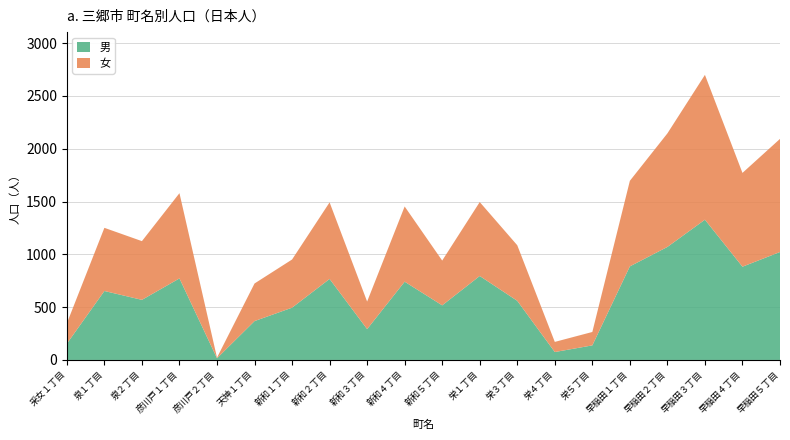

Reading left to right, what are all the values shown in this chart?

男: 采女１丁目=154	泉１丁目=653	泉２丁目=569	彦川戸１丁目=772	彦川戸２丁目=16	天神１丁目=368	新和１丁目=495	新和２丁目=767	新和３丁目=292	新和４丁目=741	新和５丁目=517	栄１丁目=795	栄３丁目=560	栄４丁目=75	栄５丁目=138	早稲田１丁目=886	早稲田２丁目=1070	早稲田３丁目=1328	早稲田４丁目=883	早稲田５丁目=1022
女: 采女１丁目=193	泉１丁目=598	泉２丁目=556	彦川戸１丁目=807	彦川戸２丁目=6	天神１丁目=356	新和１丁目=456	新和２丁目=725	新和３丁目=261	新和４丁目=712	新和５丁目=424	栄１丁目=700	栄３丁目=526	栄４丁目=96	栄５丁目=127	早稲田１丁目=810	早稲田２丁目=1075	早稲田３丁目=1371	早稲田４丁目=888	早稲田５丁目=1071
計: 采女１丁目=347	泉１丁目=1251	泉２丁目=1125	彦川戸１丁目=1579	彦川戸２丁目=22	天神１丁目=724	新和１丁目=951	新和２丁目=1492	新和３丁目=553	新和４丁目=1453	新和５丁目=941	栄１丁目=1495	栄３丁目=1086	栄４丁目=171	栄５丁目=265	早稲田１丁目=1696	早稲田２丁目=2145	早稲田３丁目=2699	早稲田４丁目=1771	早稲田５丁目=2093